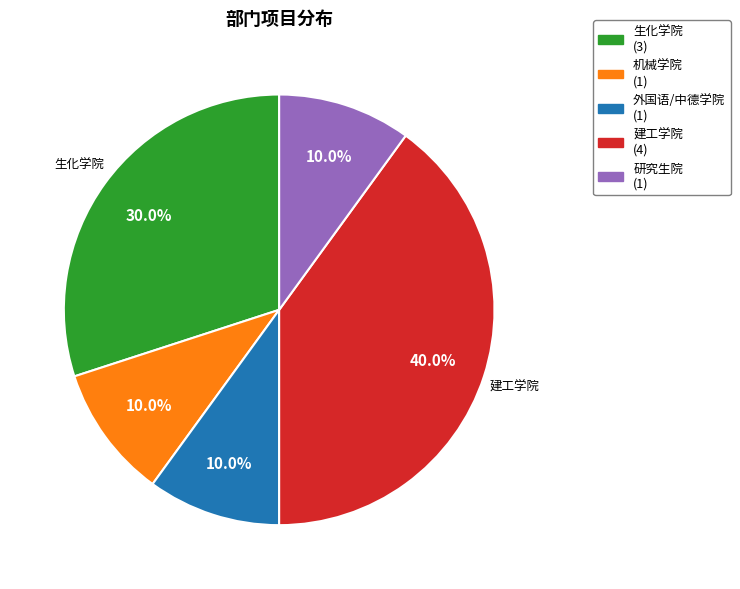

Does any single category account for the majority?

No